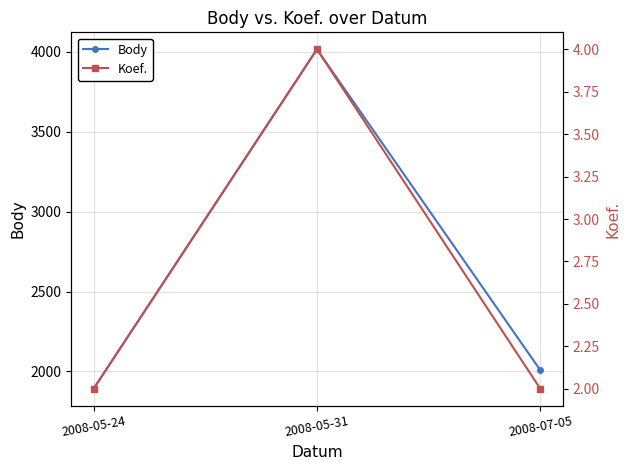

What is the smallest value displayed?

2